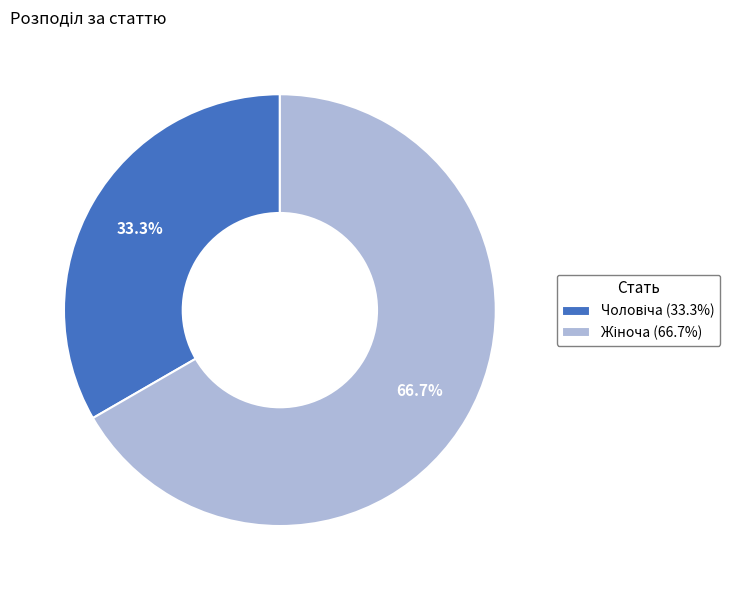

Does any single category account for the majority?

Yes